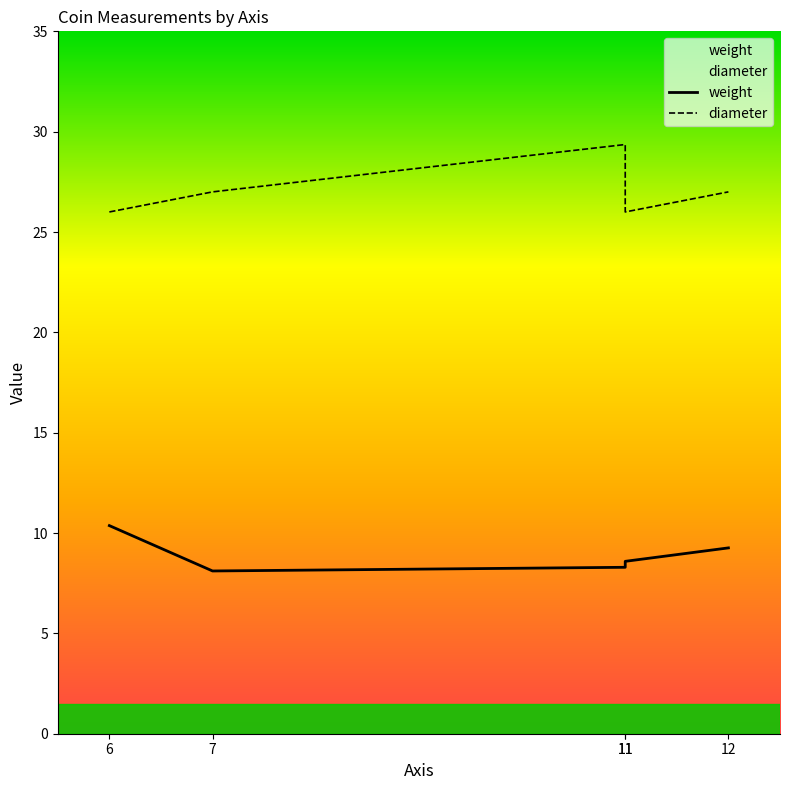

Rank the series by their maximum value, from highest to lowest.

diameter, weight